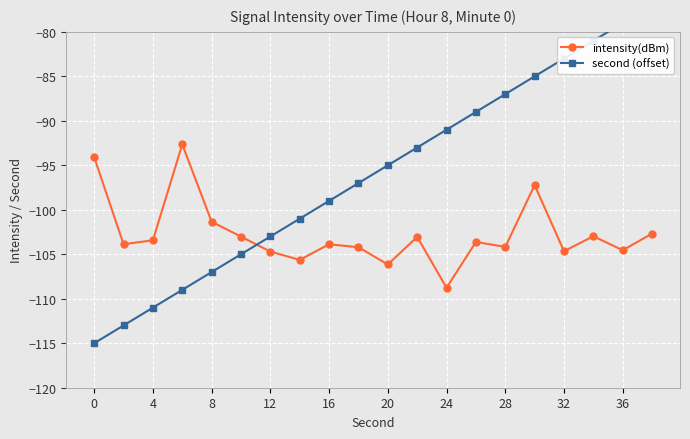

What is the minimum value for intensity(dBm)?

-108.8